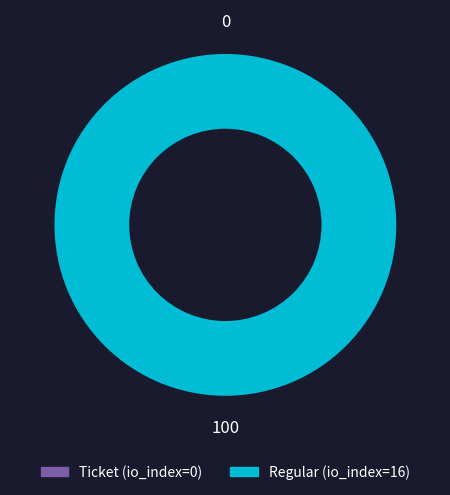

Count the number of slices in the pie.

2